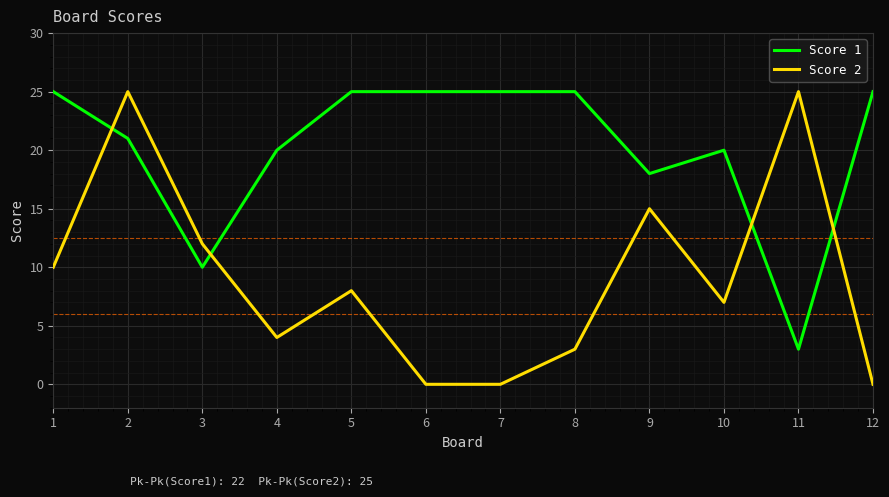

What is the sum of the Score 1 values at 4 and 11?

23